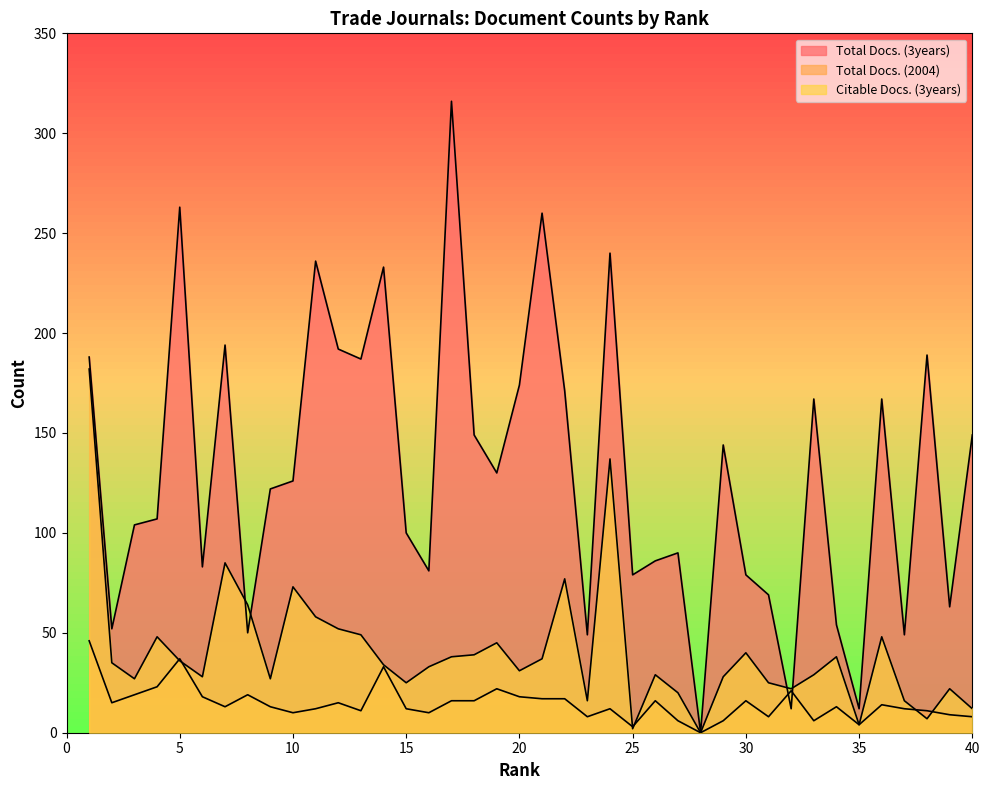

Does the chart have visible grid lines?

No